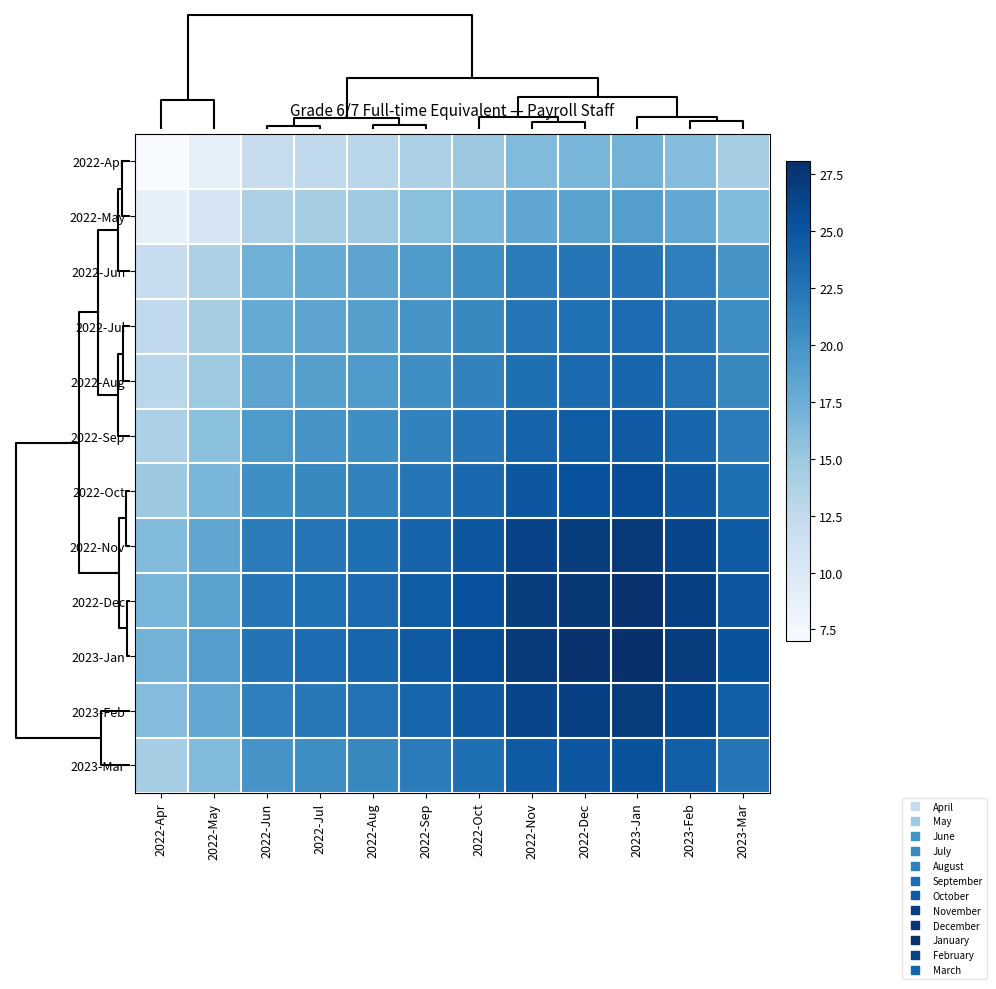

Which series has the widest spread of values?

2023-Jan